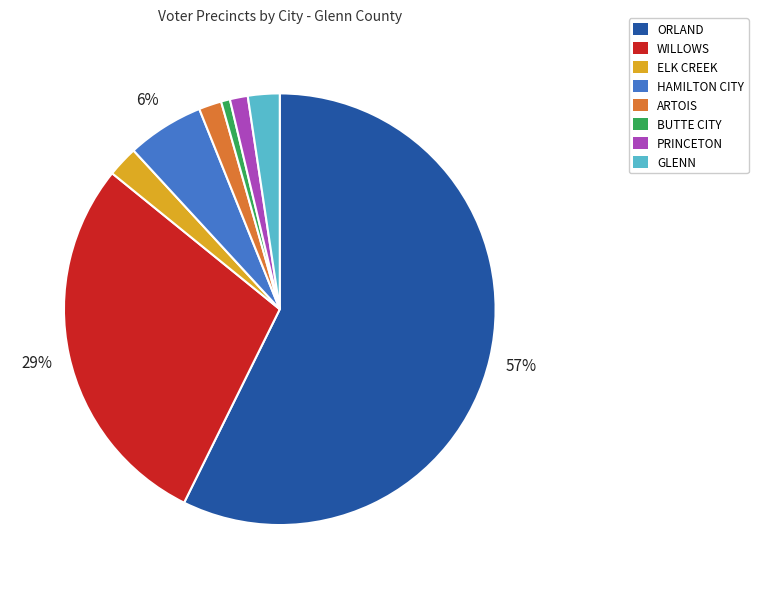

Which has a higher value, WILLOWS or GLENN?

WILLOWS